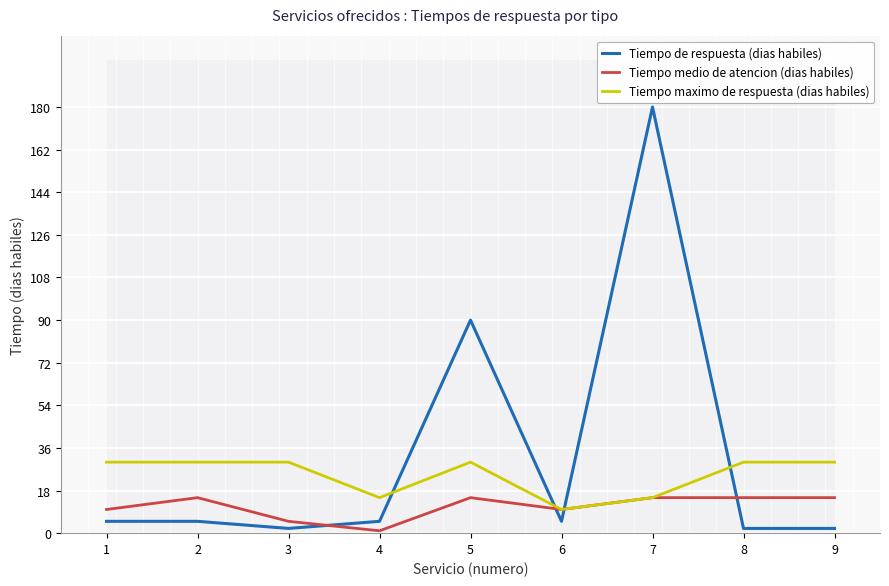

Which category has the lowest value in the Tiempo maximo de respuesta (dias habiles) series?

6